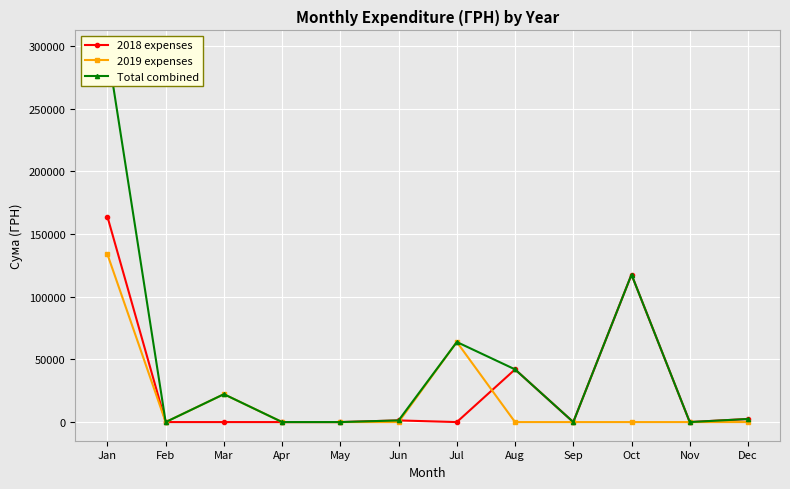

Between Apr and Aug, which series saw the biggest shift?

2018 expenses